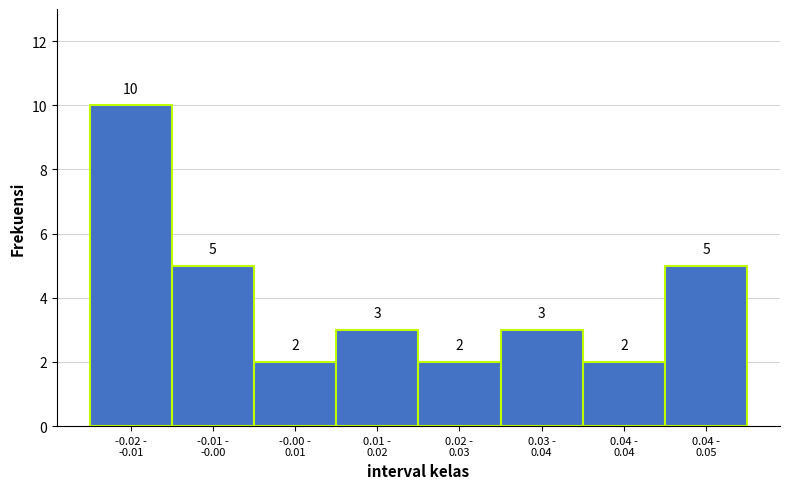

Reading right to left, transcribe all the data shown in this chart.

5	2	3	2	3	2	5	10